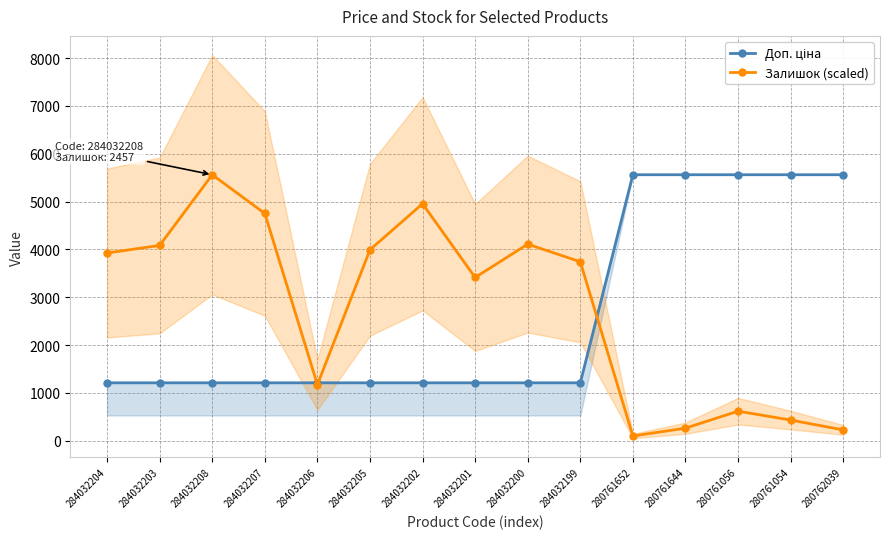

Which label corresponds to the largest value in the chart?

280761652